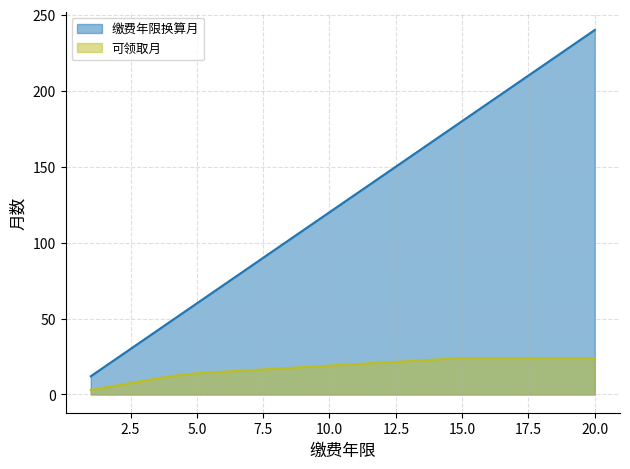

Reading right to left, transcribe all the data shown in this chart.

缴费年限换算月: 20=240	19=228	18=216	17=204	16=192	15=180	14=168	13=156	12=144	11=132	10=120	9=108	8=96	7=84	6=72	5=60	4=48	3=36	2=24	1=12
可领取月: 20=24	19=24	18=24	17=24	16=24	15=24	14=23	13=22	12=21	11=20	10=19	9=18	8=17	7=16	6=15	5=14	4=12	3=9	2=6	1=3